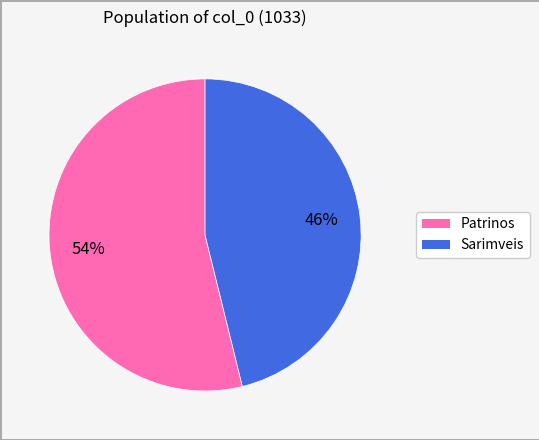

Count the number of slices in the pie.

2